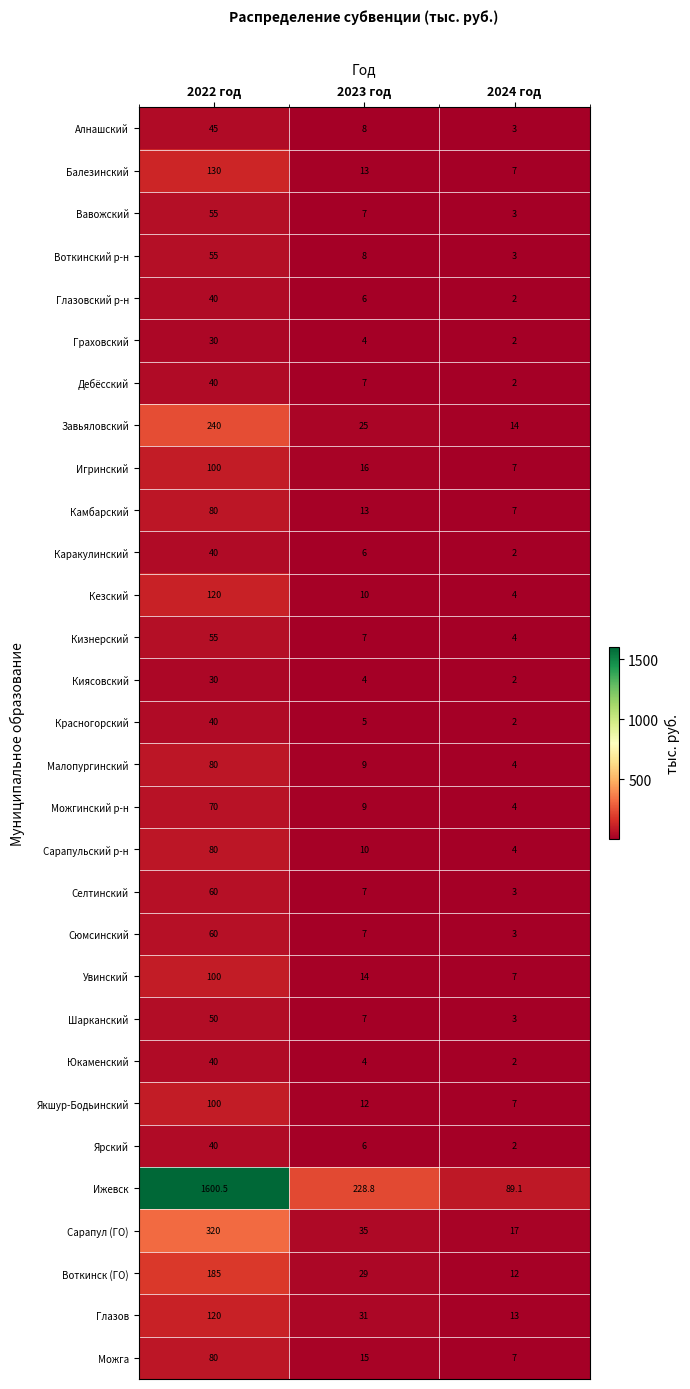

True or false: Сюмсинский has a value of 60.0 at 2022 год.

True